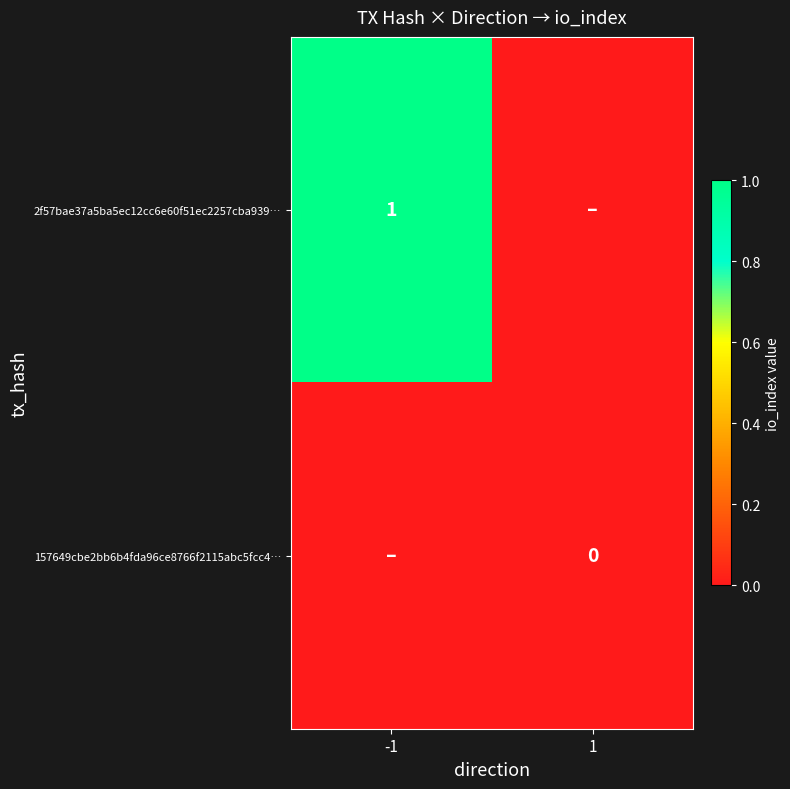

The value of 2f57bae37a5ba5ec12cc6e60f51ec2257cba939… at -1 is 2. True or false?

False